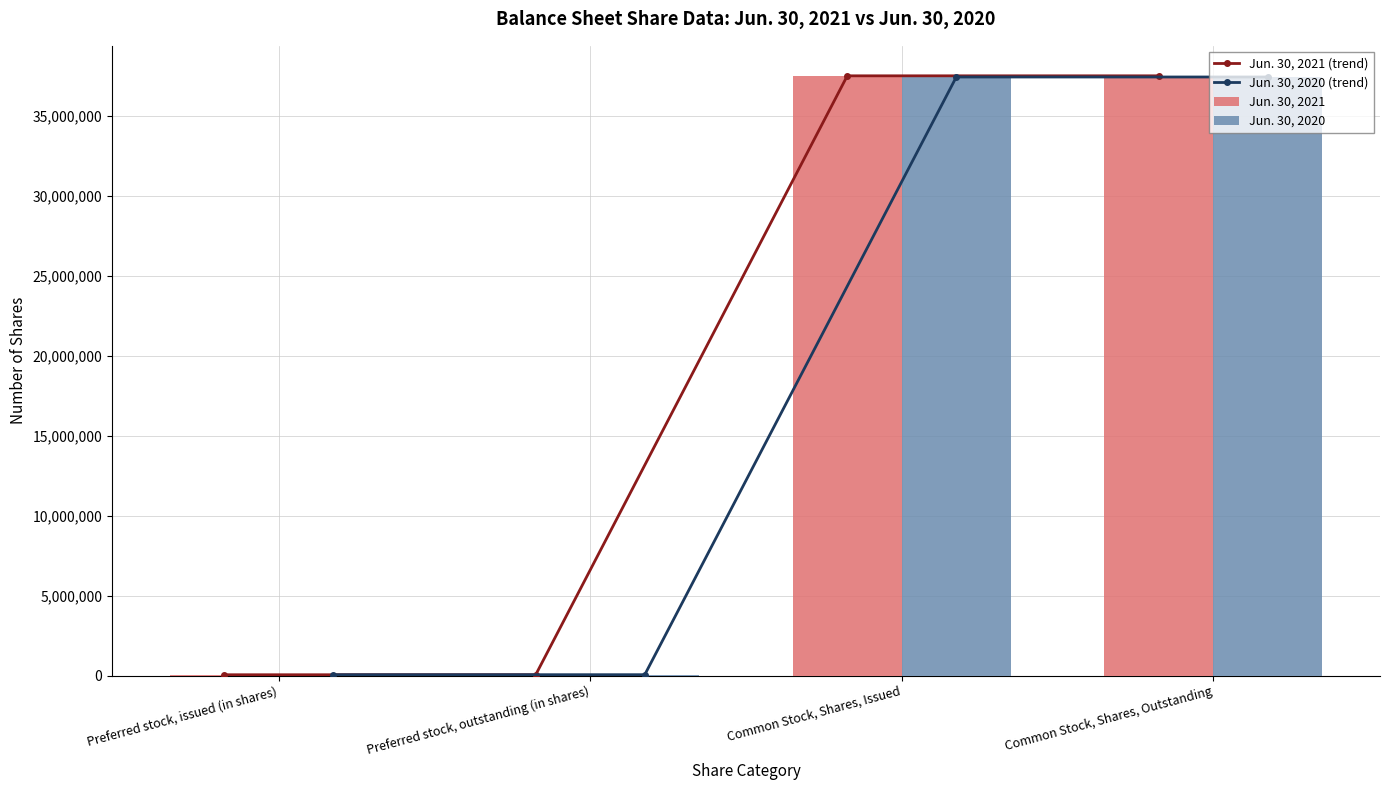

Is it true that Jun. 30, 2021 (trend) equals 25417 at Preferred stock, issued (in shares)?

False